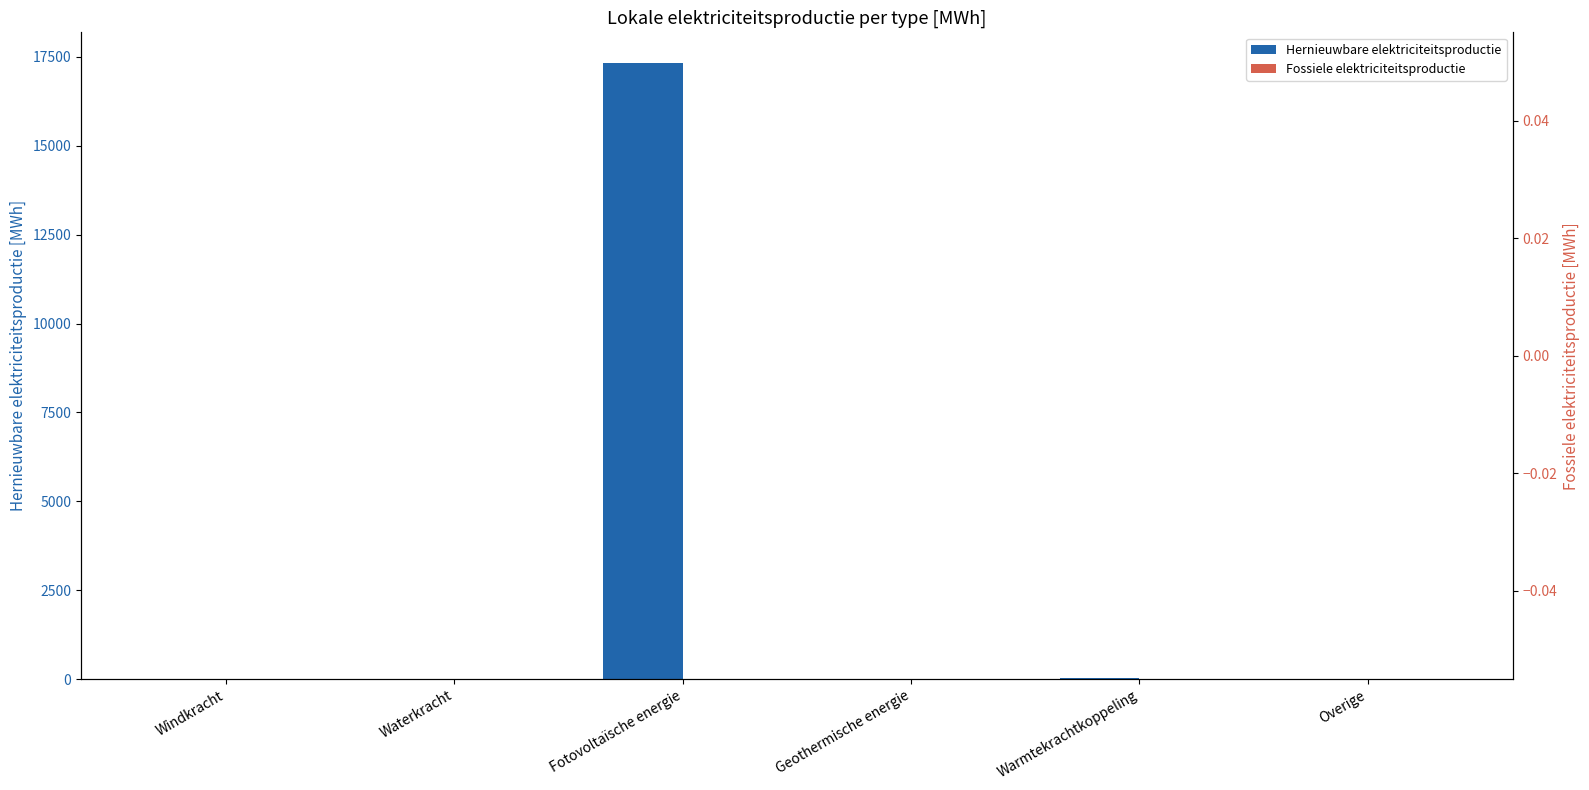

What is the label of the 1st bar from the right?

Overige